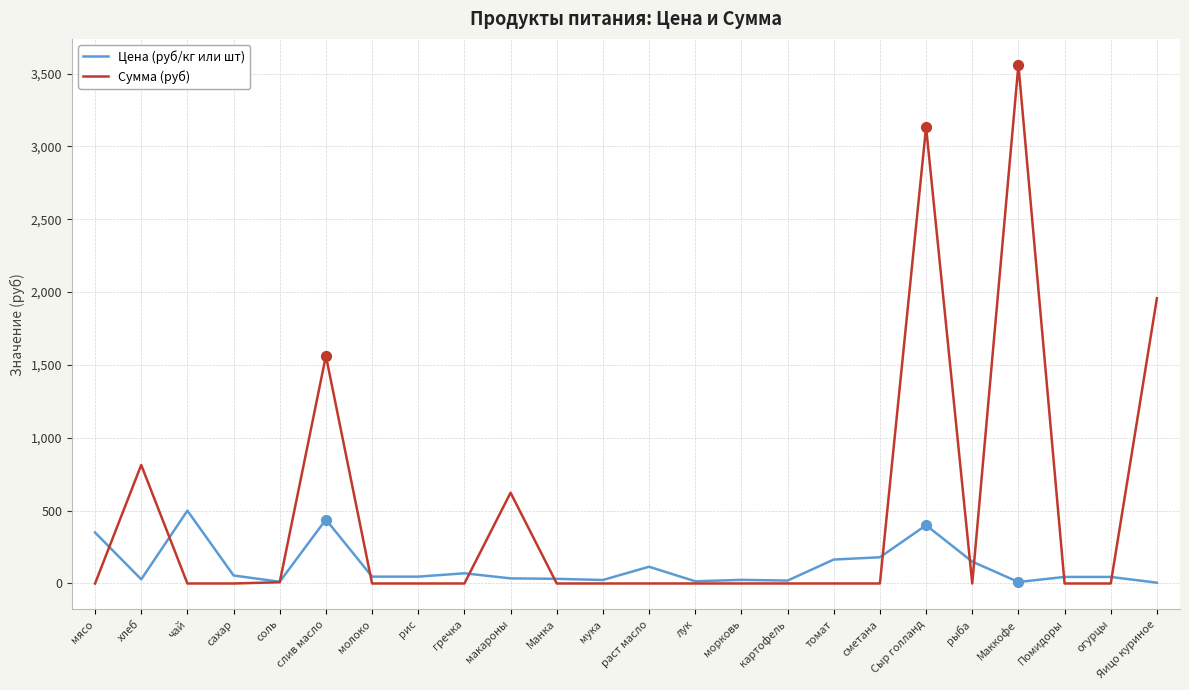

Is the value of Цена (руб/кг или шт) at томат greater than the value of Сумма (руб) at морковь?

Yes